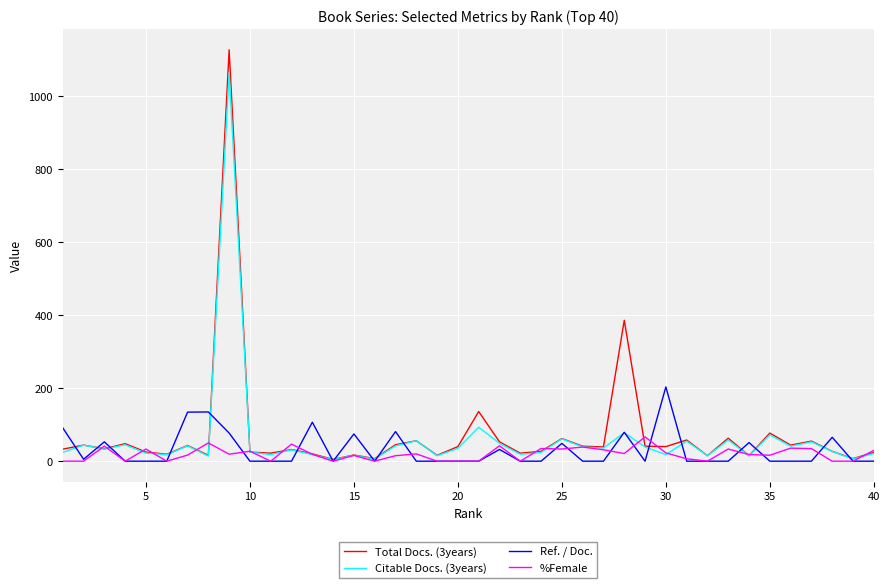

Does the chart have visible grid lines?

Yes